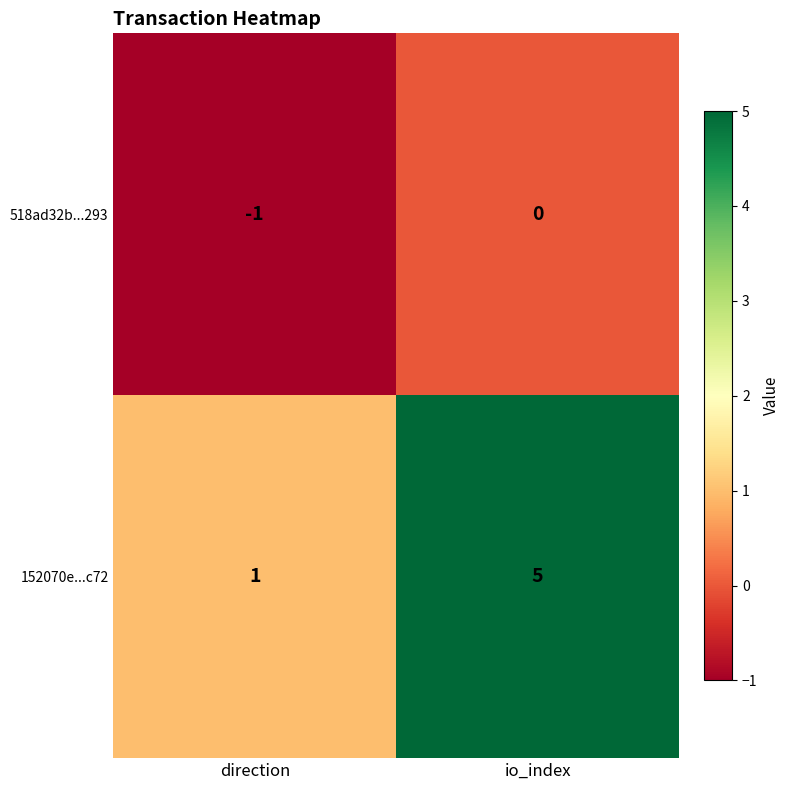

Rank the series by their maximum value, from highest to lowest.

152070e...c72, 518ad32b...293